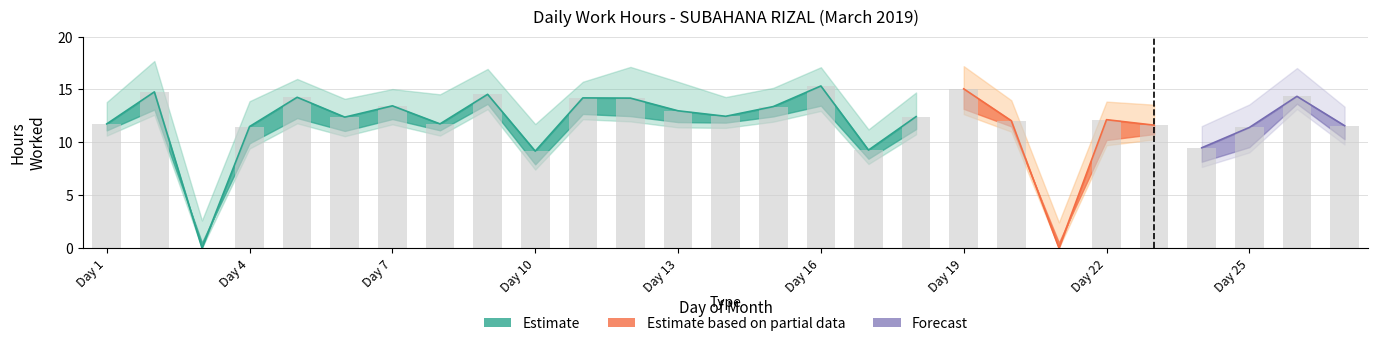

How many categories are shown in the chart?

27